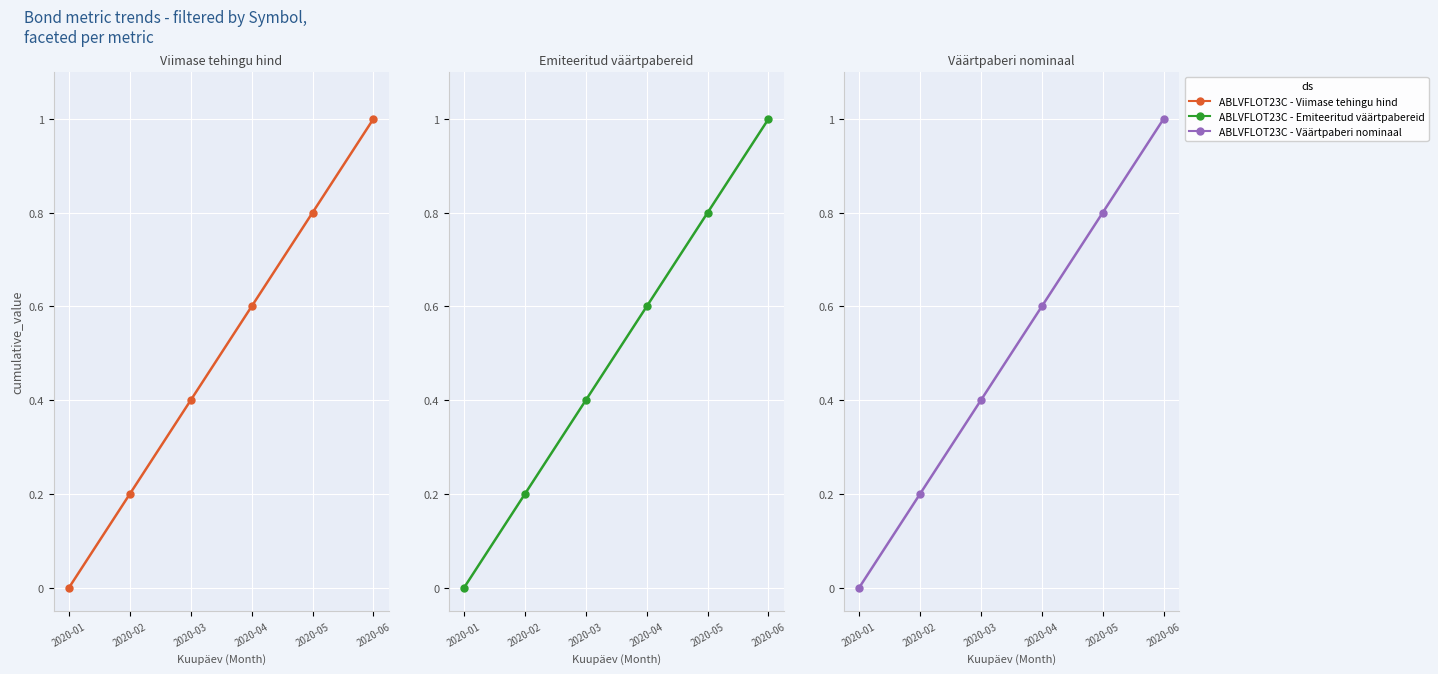

What is the value of the ABLVFLOT23C - Viimase tehingu hind point at the 2nd from the left?

0.2